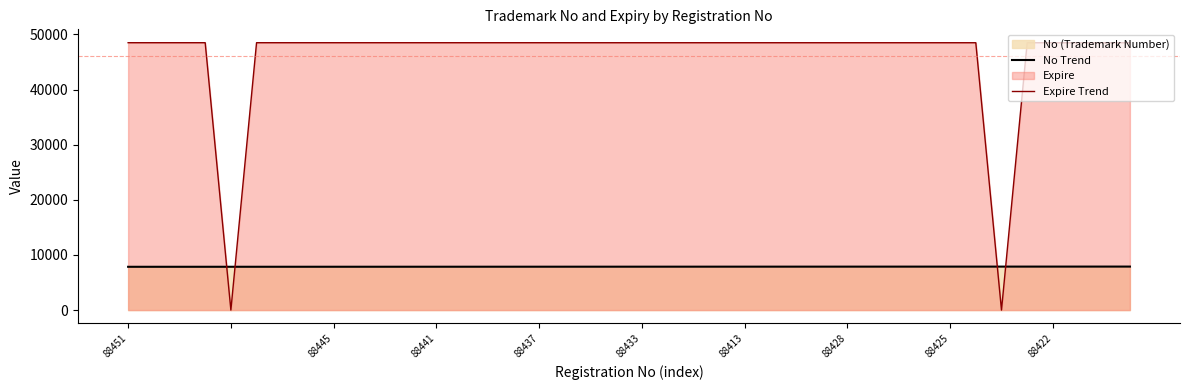

How many times do Expire Trend and No Trend cross each other?

4